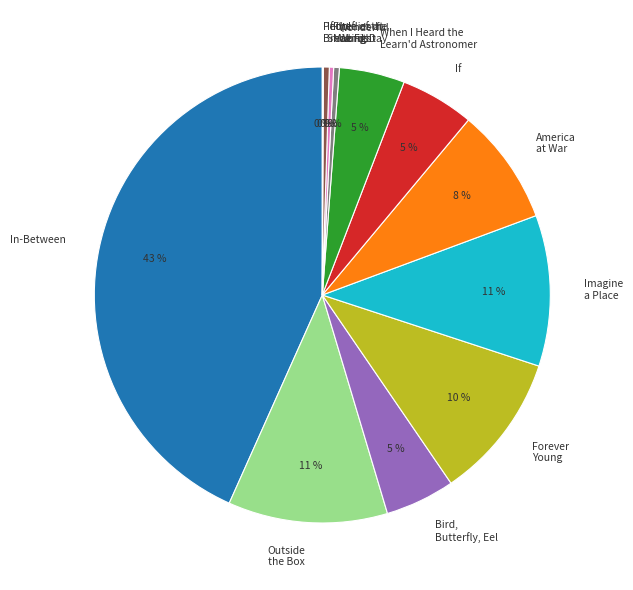

To the nearest percent, what is the average slice percentage?

8%